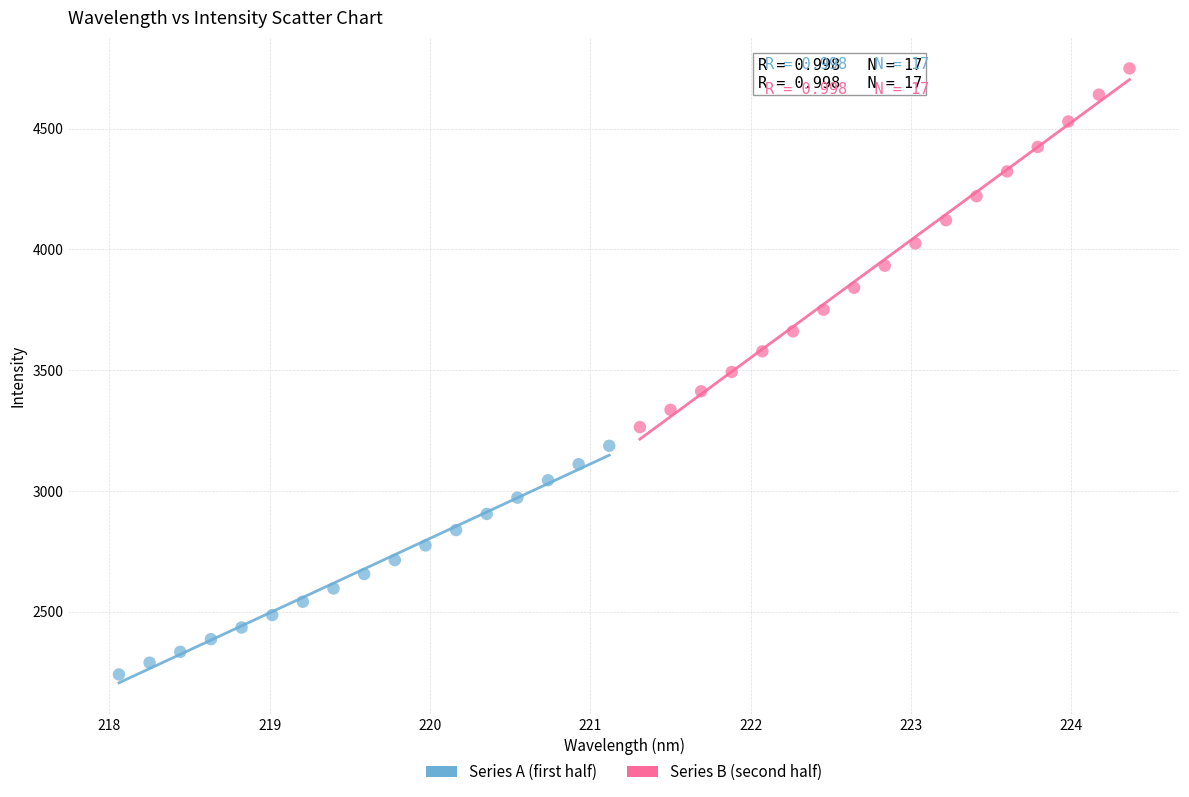

Which series has the largest Y range (max minus min)?

Series B (second half)